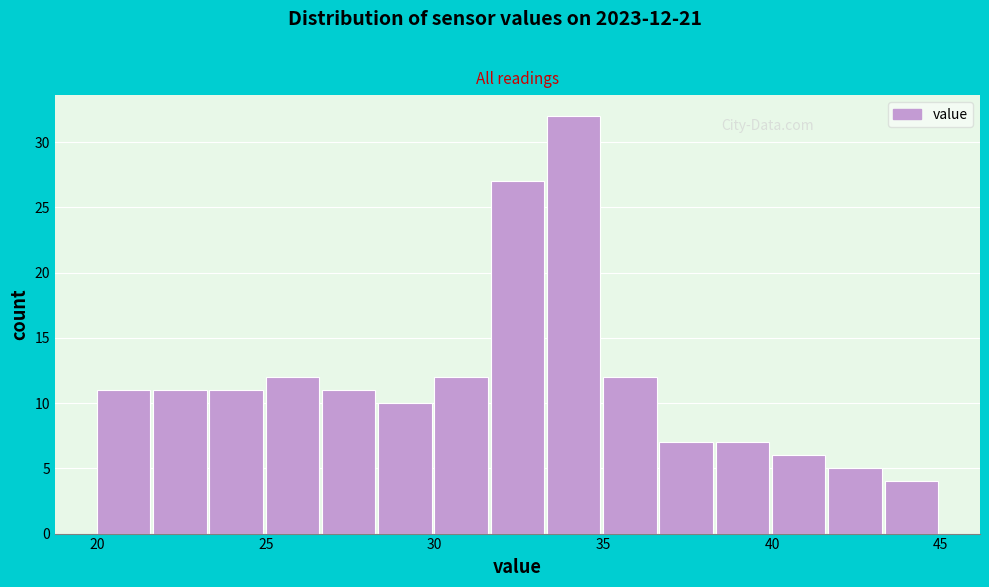

Around what value on the x-axis is the tallest bar? Give the approximate position of its centre, as read against the axis.

34.0